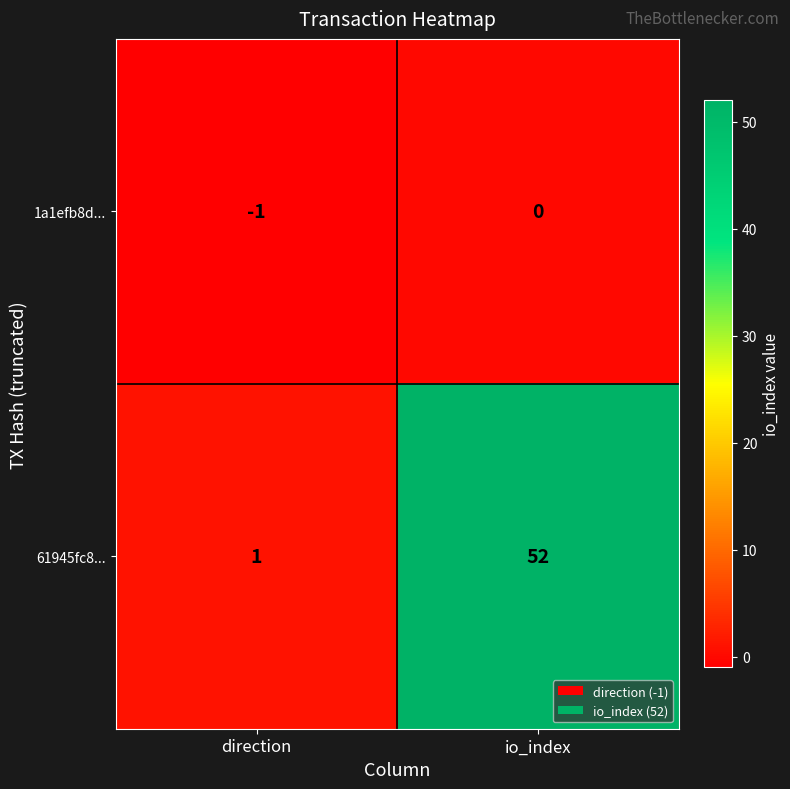

How many distinct data groups are displayed?

2